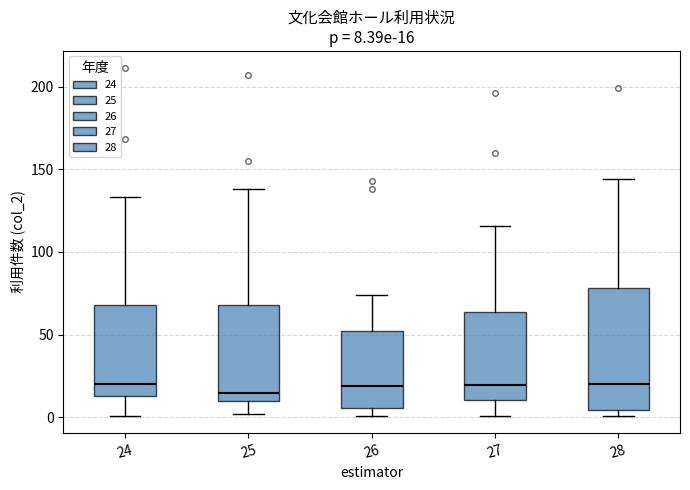

Which box is the tallest, from its lower edge to its upper edge?

28